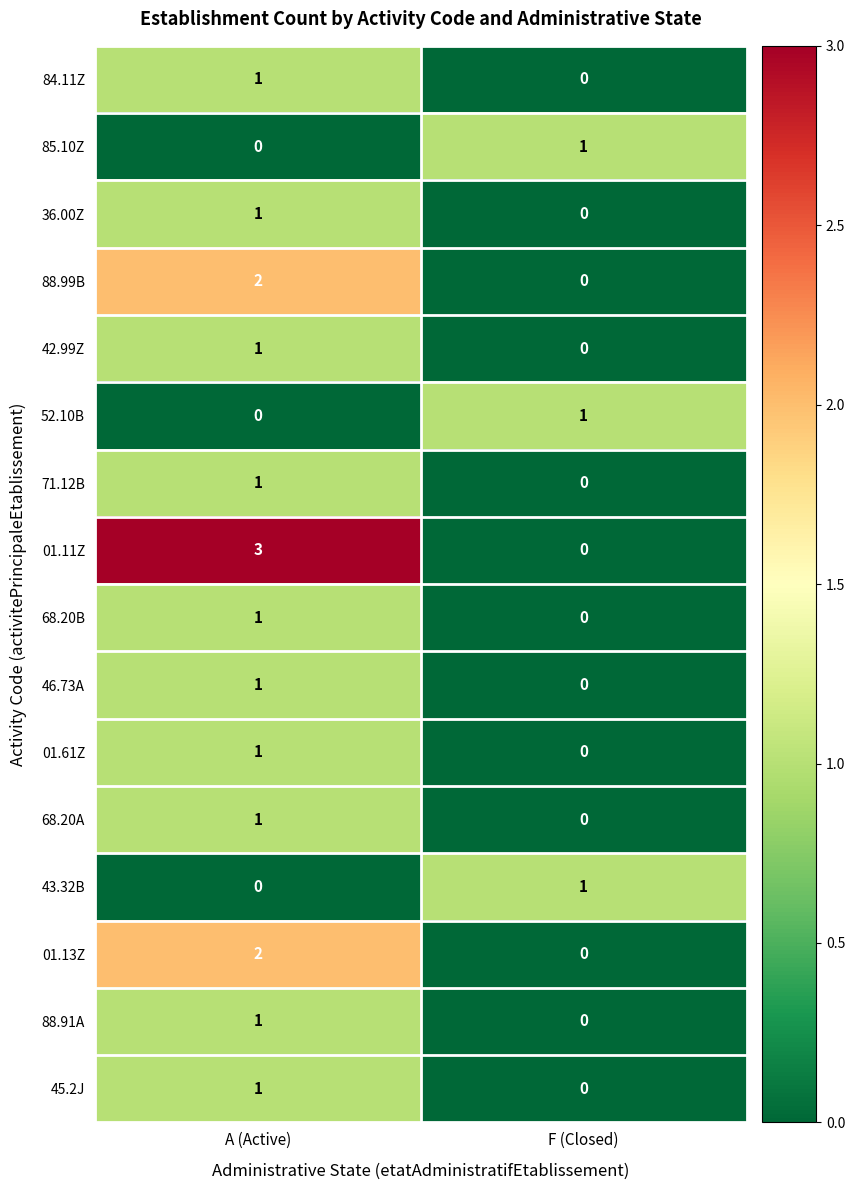

At how many categories does at least one series exceed 0?

2